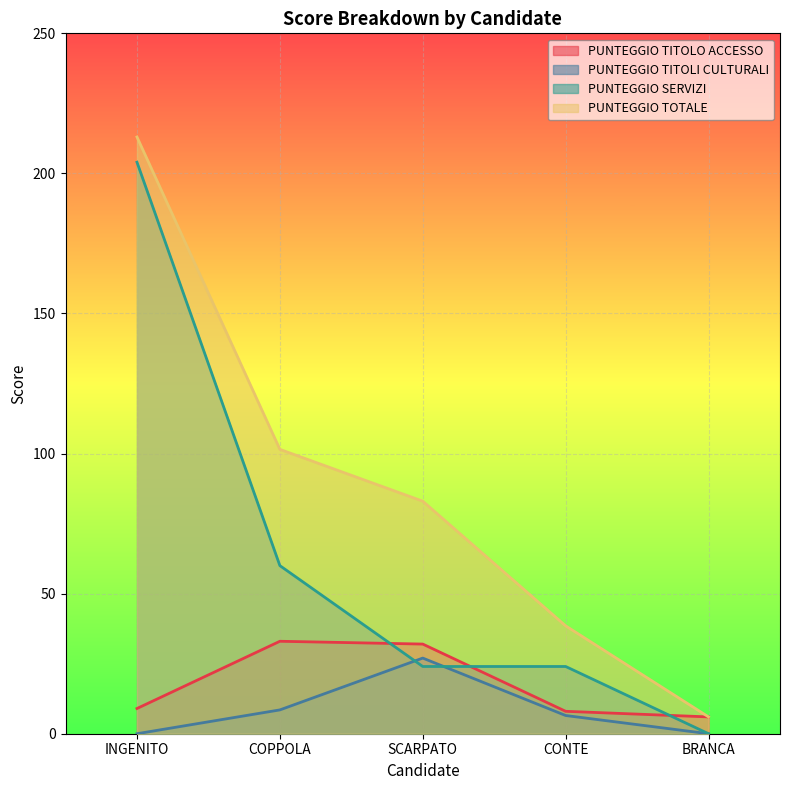

True or false: PUNTEGGIO TITOLI CULTURALI and PUNTEGGIO TOTALE cross at least once.

False